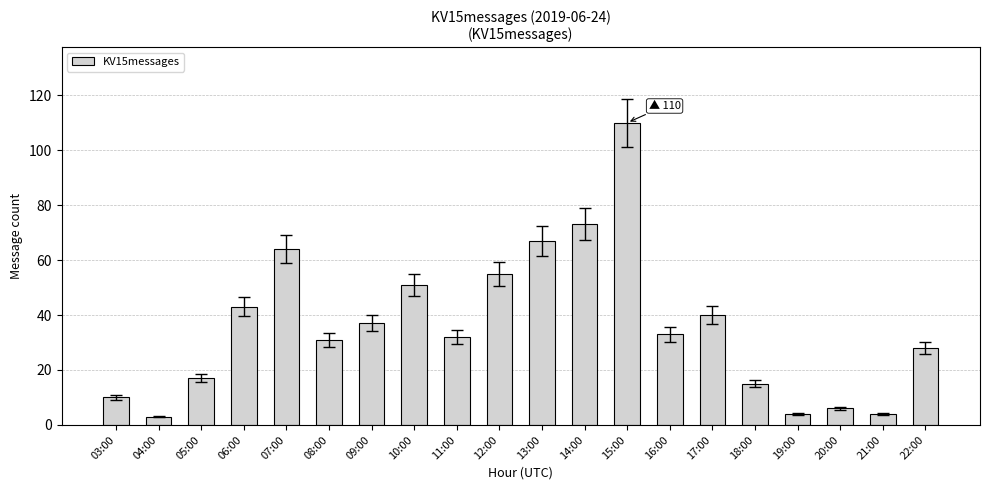

What is the change in value from 16:00 to 21:00?

-29